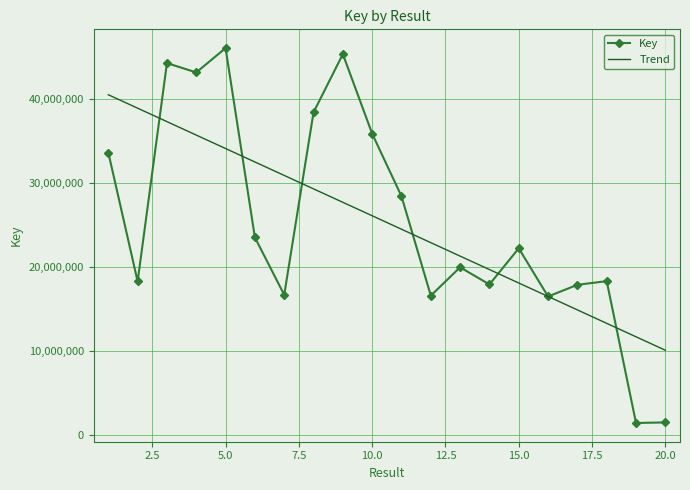

Which series has the largest range (max minus min)?

Key